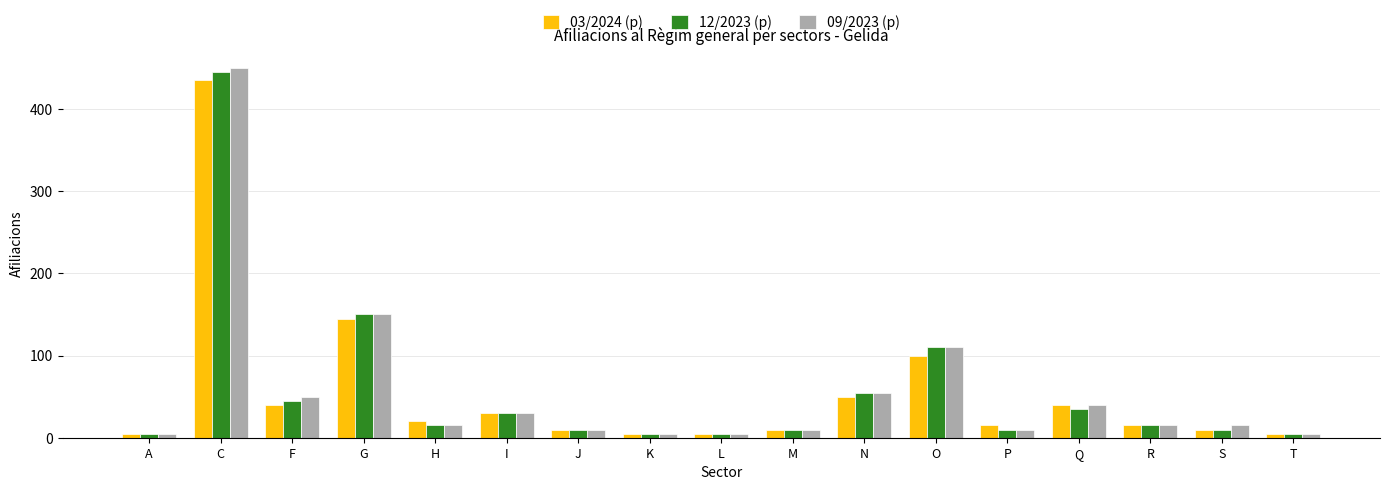

Between C and J, which series saw the biggest shift?

09/2023 (p)